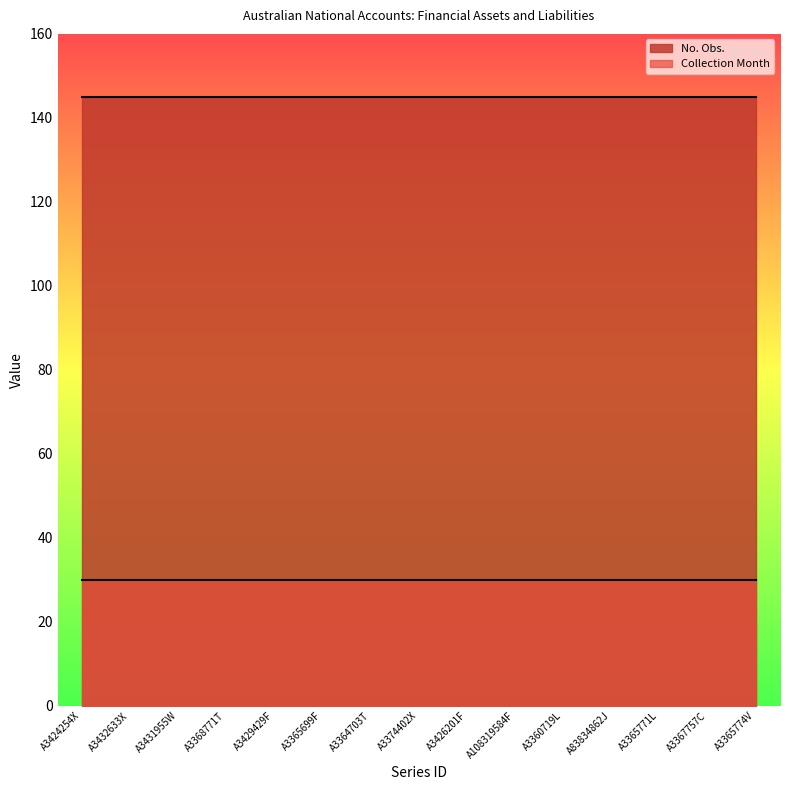

True or false: Collection Month and No. Obs. intersect in this chart.

False